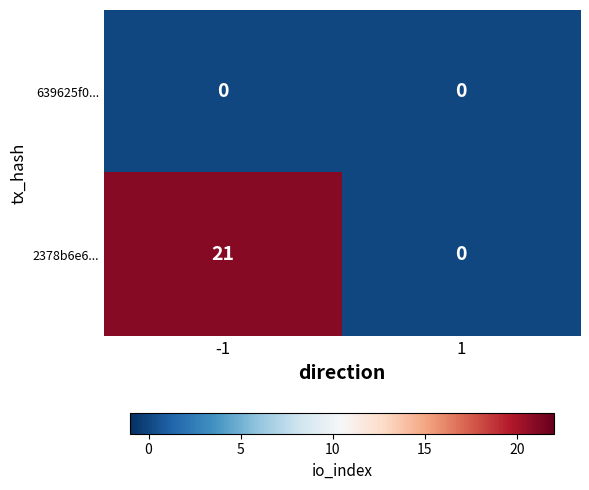

What is the maximum value shown in the chart?

21